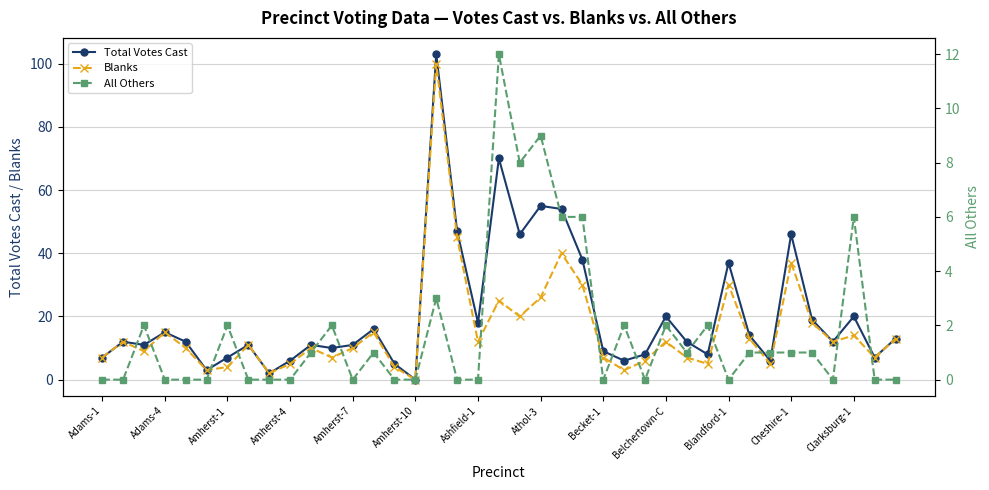

What is the value of the Blanks point at the 27th from the left?

6